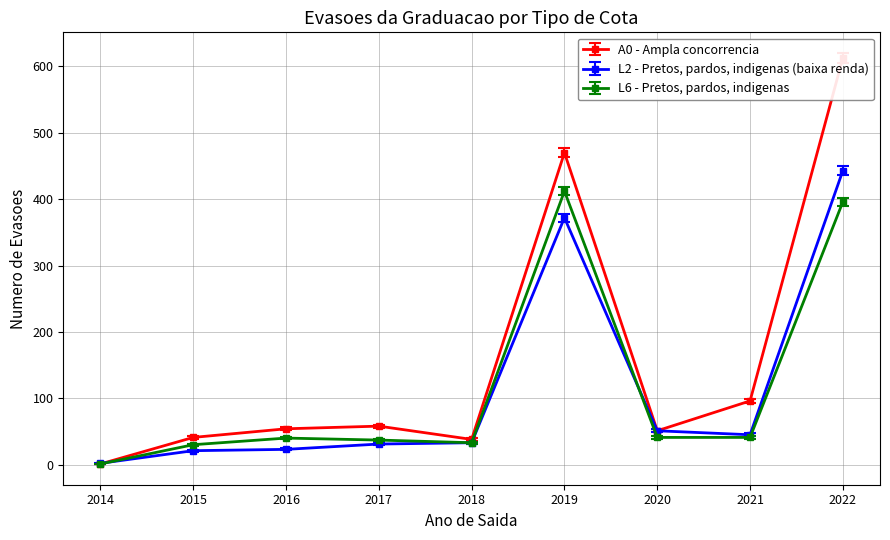

Where do A0 - Ampla concorrencia and L2 - Pretos, pardos, indigenas (baixa renda) first cross each other?

2014 and 2015